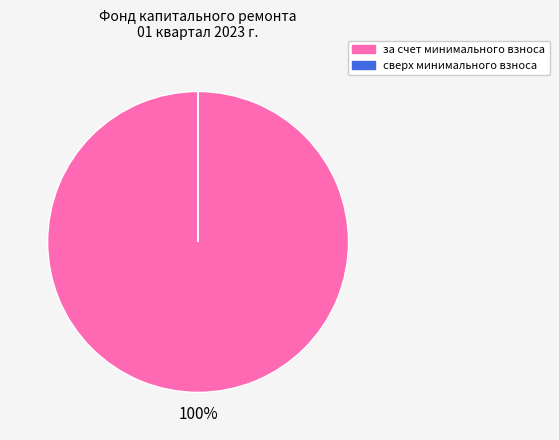

To the nearest percent, what is the average slice percentage?

50%